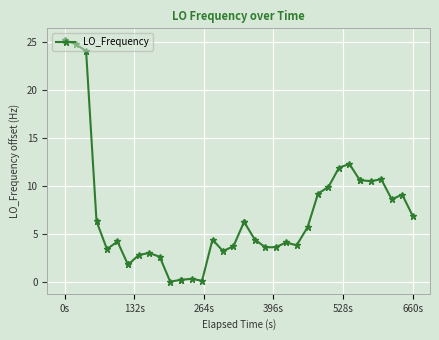

What is the value of the 23rd point from the left?

4.4